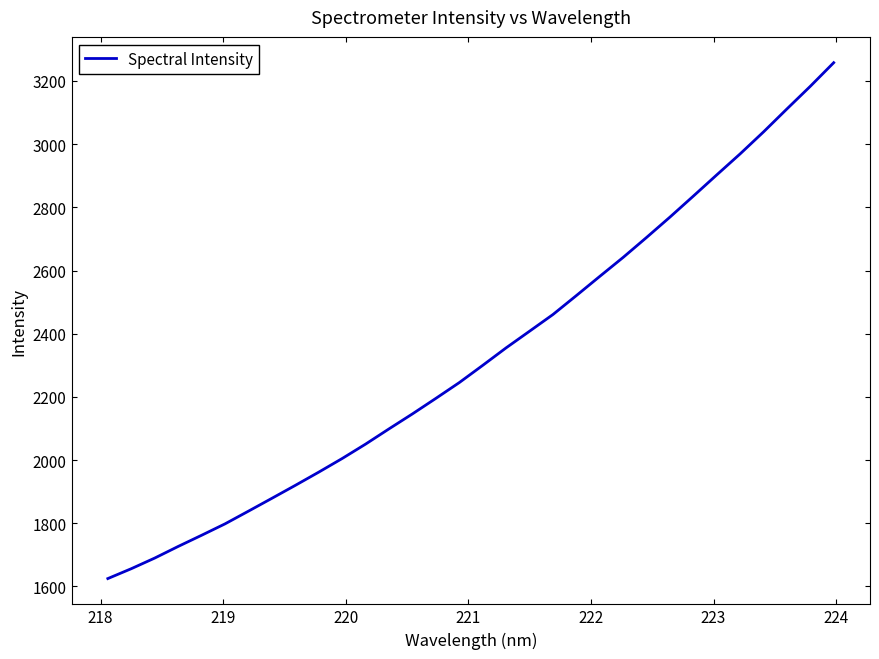

Reading left to right, extract all data points from this chart.

1624.9	1656.2	1689.8	1726.6	1762.0	1798.1	1838.4	1879.0	1920.0	1961.9	2005.0	2050.7	2098.9	2146.3	2195.4	2245.4	2299.9	2355.3	2407.9	2460.8	2520.8	2581.5	2641.7	2704.8	2769.2	2835.7	2902.9	2969.4	3039.0	3111.6	3183.3	3258.0